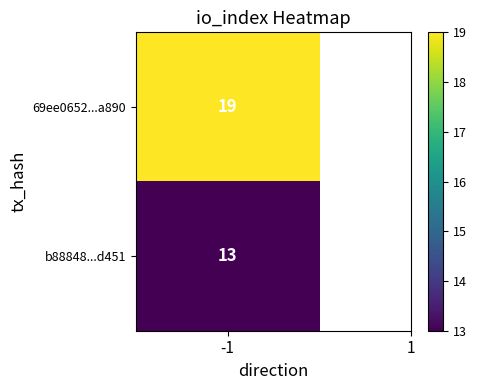

The 69ee0652f72880051523a24e54f02273ab6a890 series shows 19 at io_index. True or false?

True